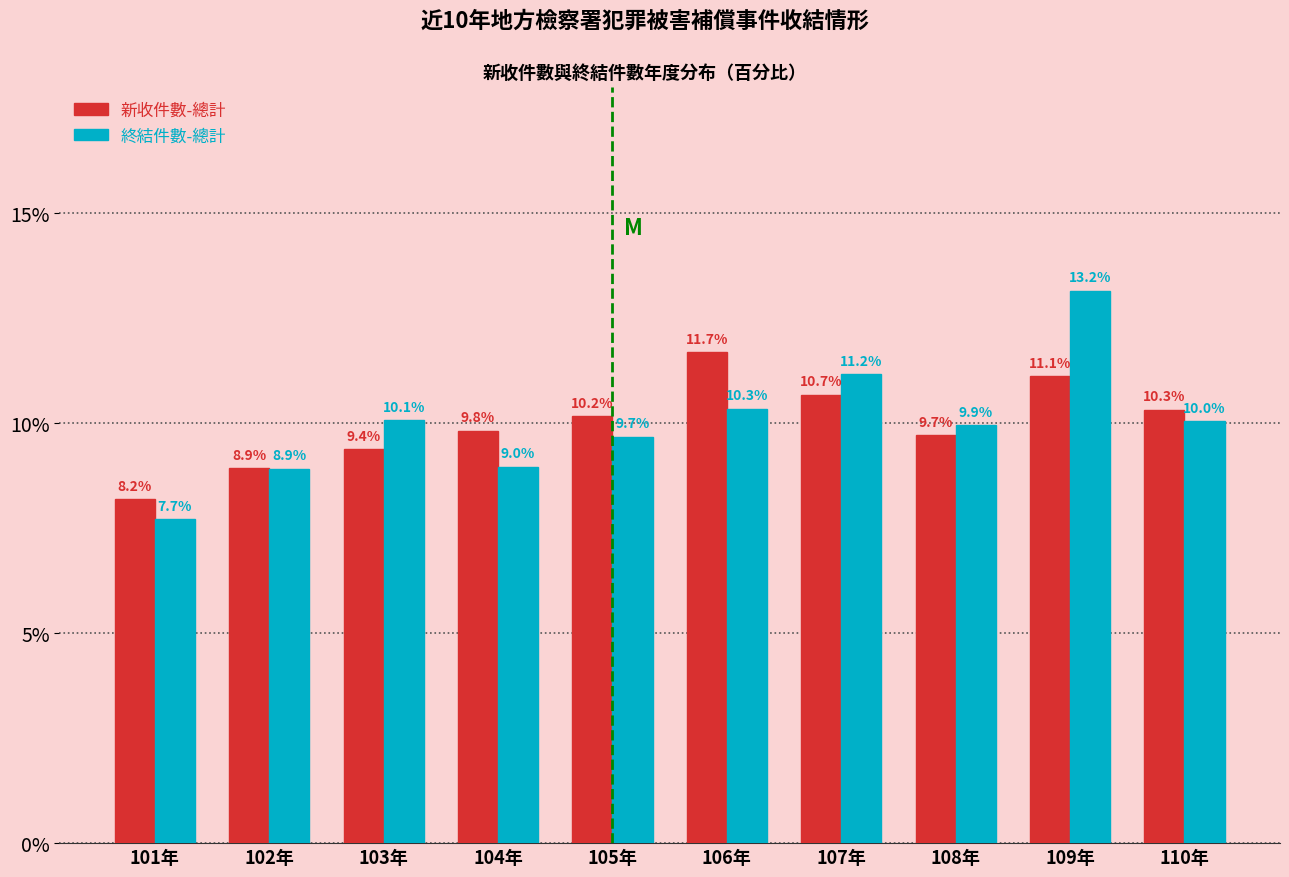

Reading left to right, what are all the values shown in this chart?

新收件數-總計: 101年=8.2	102年=8.9	103年=9.4	104年=9.8	105年=10.2	106年=11.7	107年=10.7	108年=9.7	109年=11.1	110年=10.3
終結件數-總計: 101年=7.7	102年=8.9	103年=10.1	104年=9.0	105年=9.7	106年=10.3	107年=11.2	108年=9.9	109年=13.2	110年=10.0